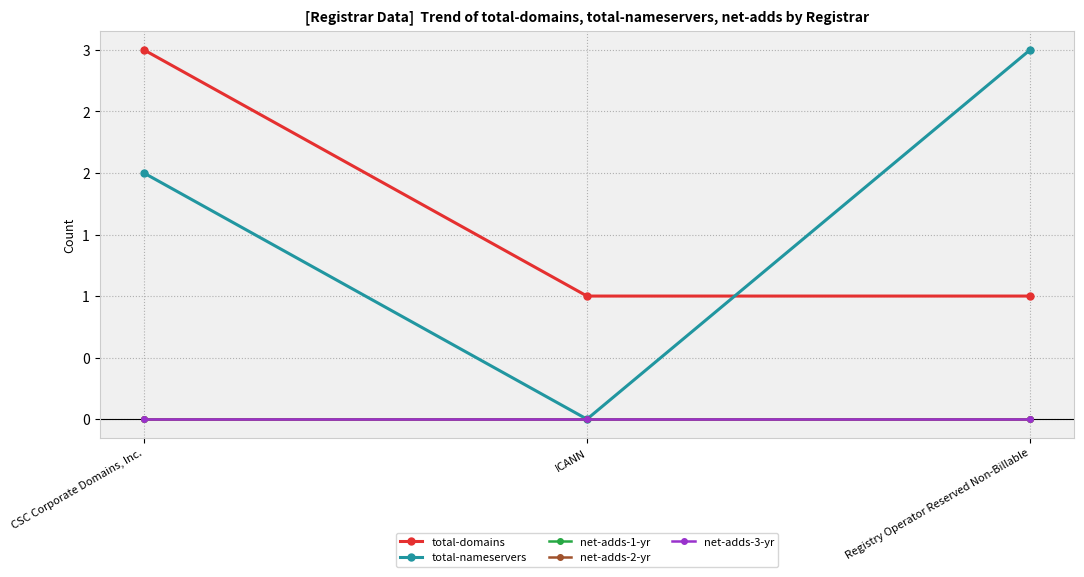

Reading left to right, list all the values displayed in this chart.

total-domains: 3	1	1
total-nameservers: 2	0	3
net-adds-1-yr: 0	0	0
net-adds-2-yr: 0	0	0
net-adds-3-yr: 0	0	0